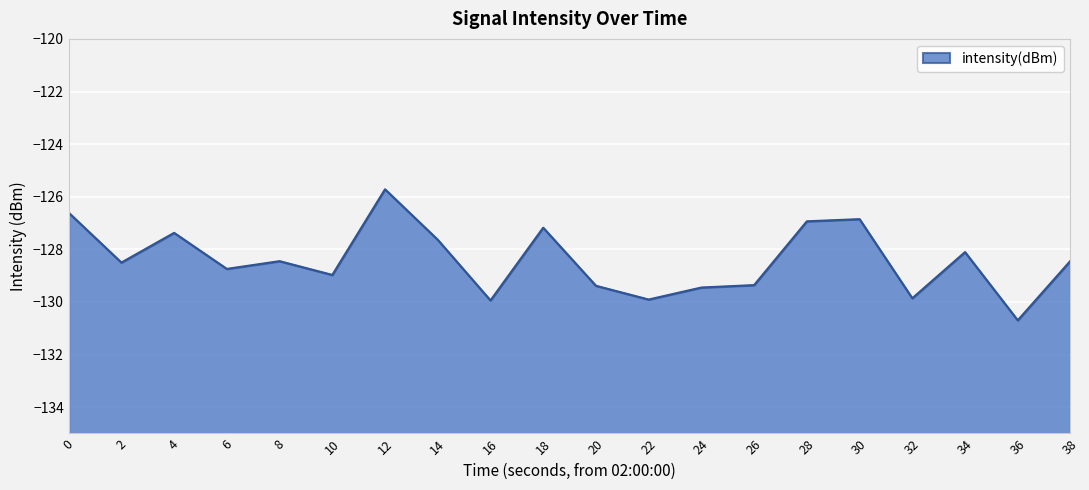

What is the value of the 4th point from the left?

-128.7